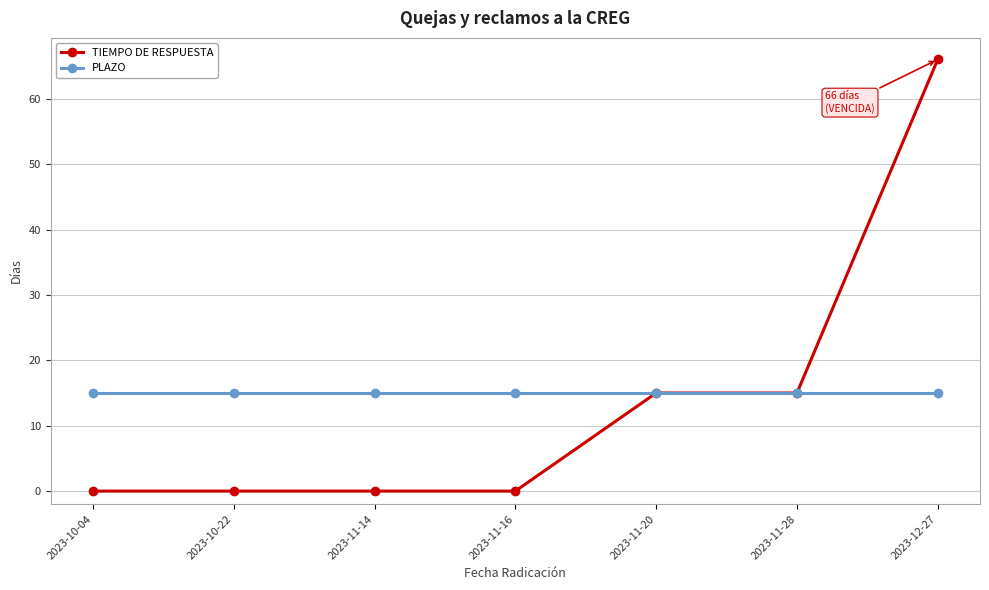

List the series in order of their peak value, highest first.

TIEMPO DE RESPUESTA, PLAZO